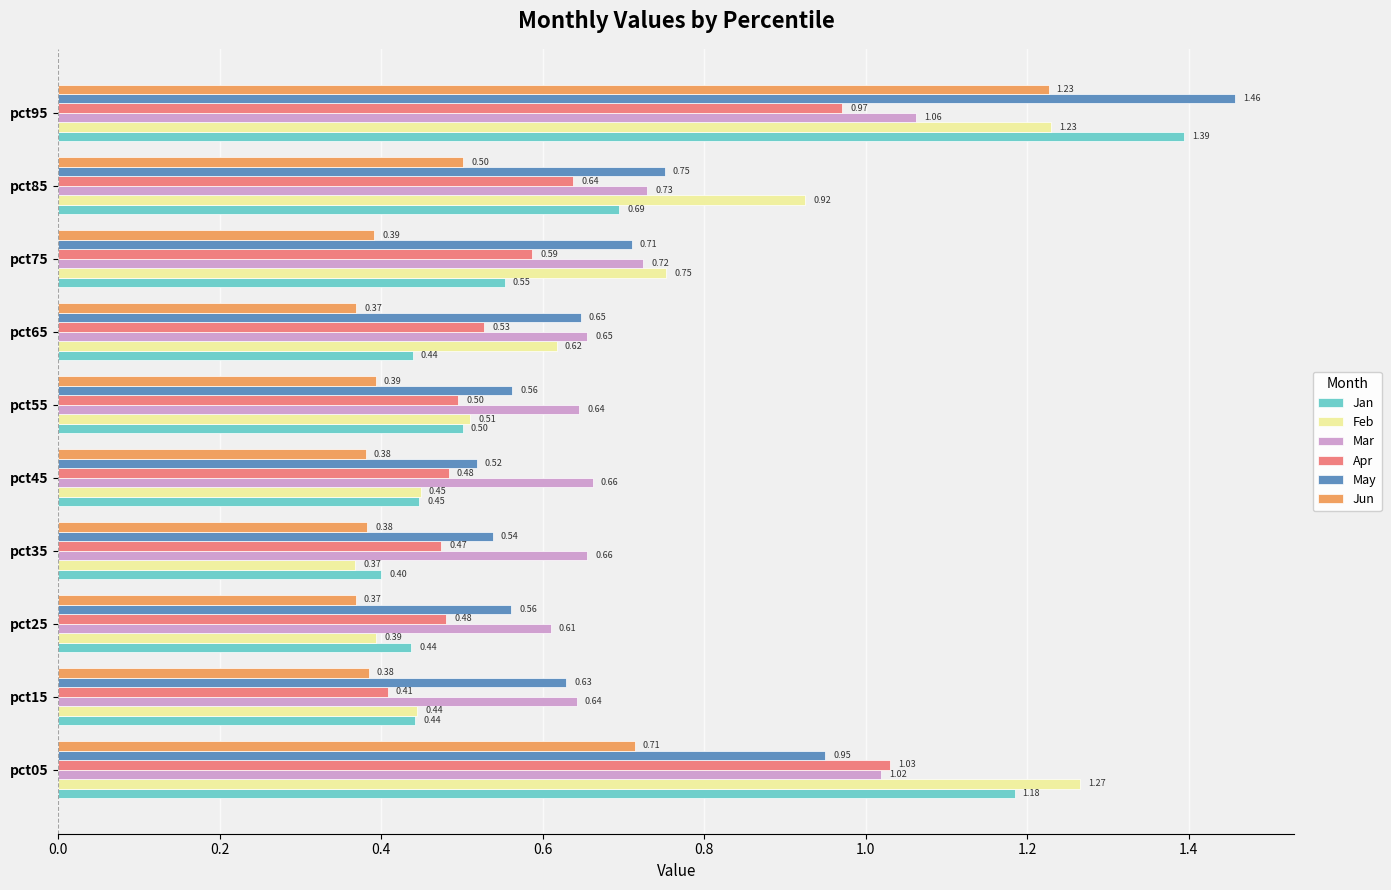

Which series has the widest spread of values?

Jan